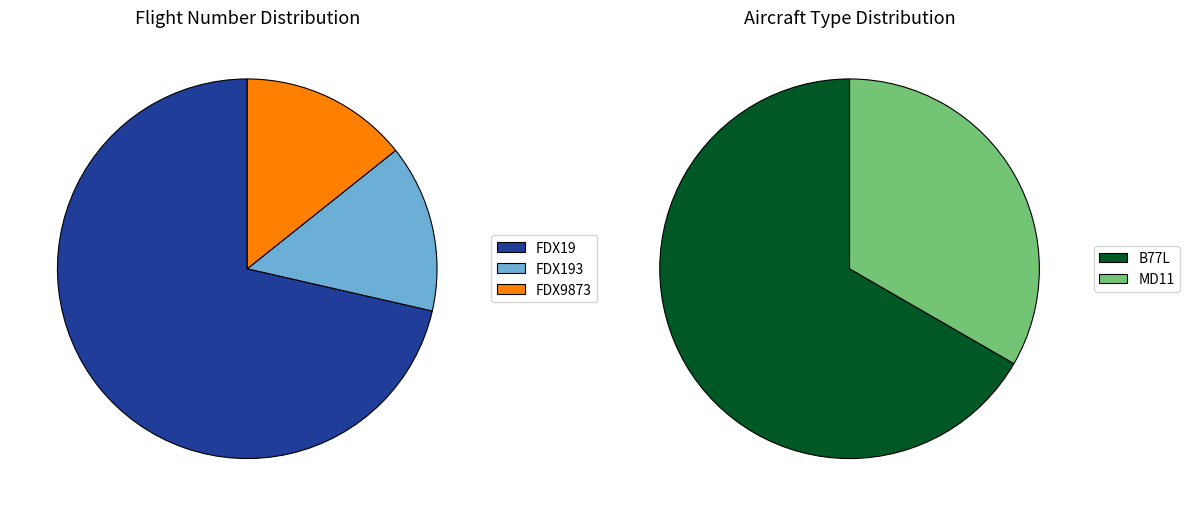

To the nearest percent, what is the difference between the FDX193 and FDX19 slice percentages?

57%